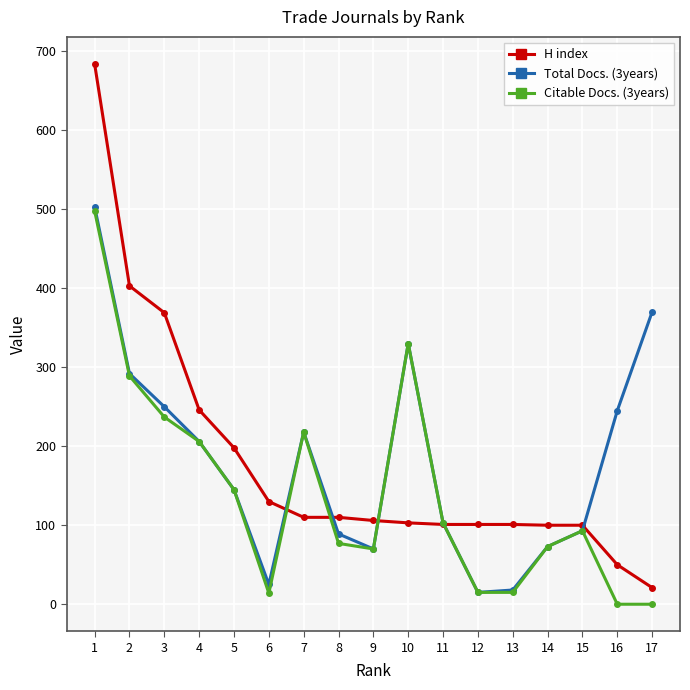

Count the number of categories in the chart.

17